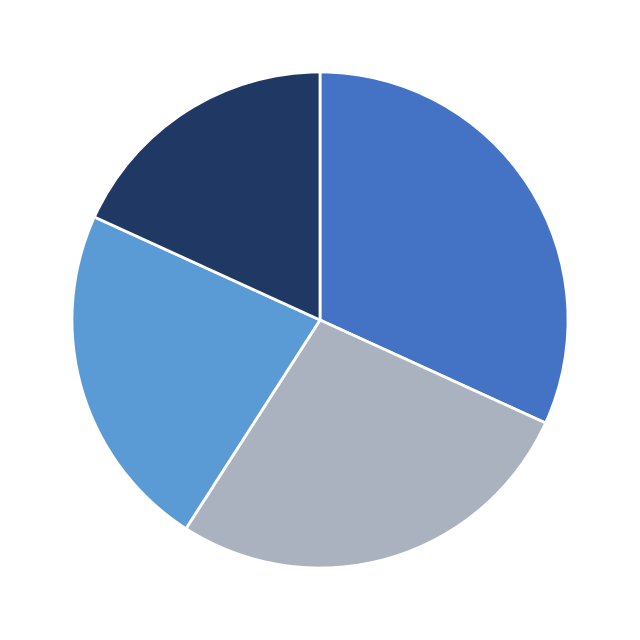

Is there a majority slice in this chart?

No